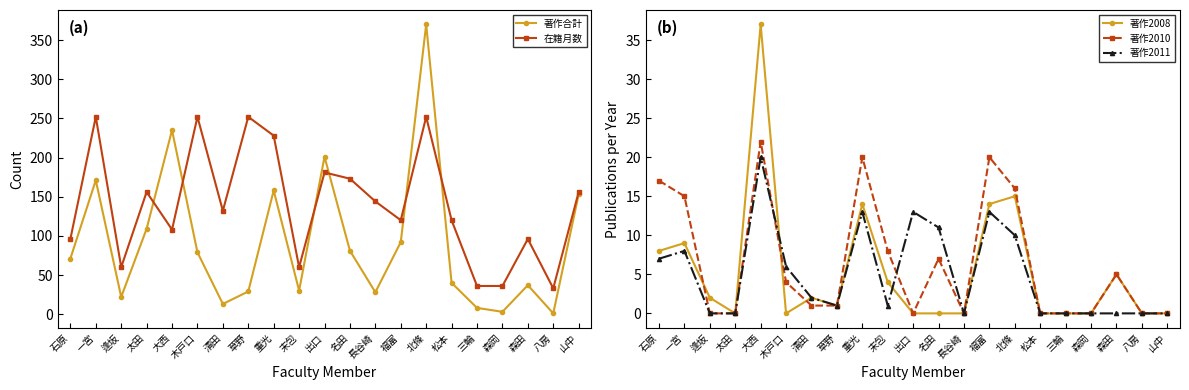

Which series changed the most between 重光 and 松本?

著作合計